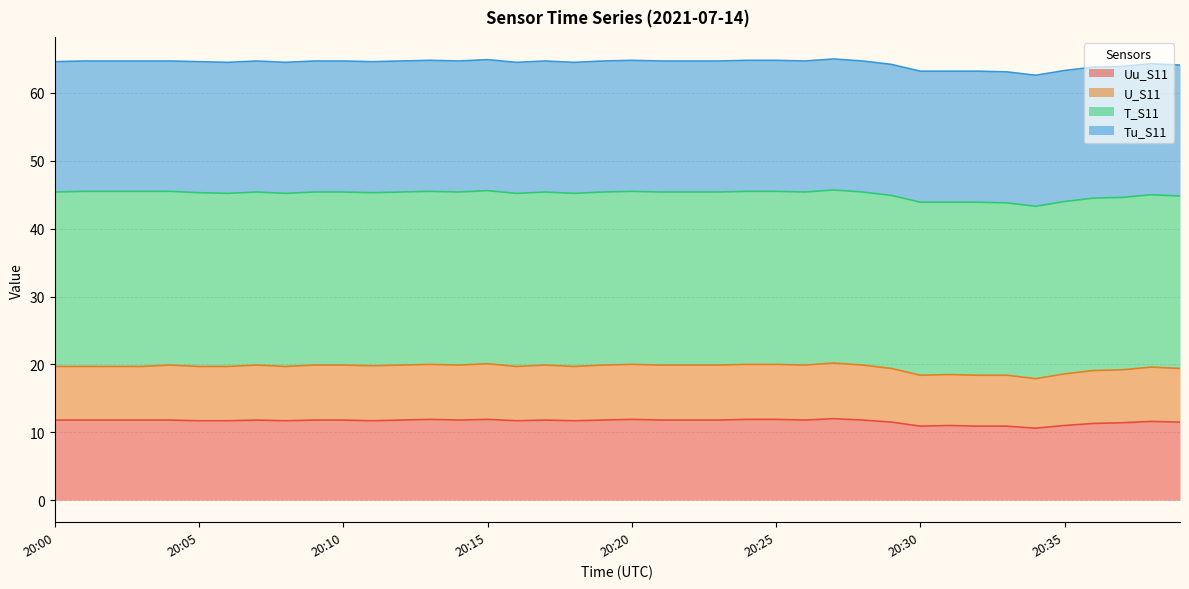

What is the highest value of the Uu_S11 series?

12.0